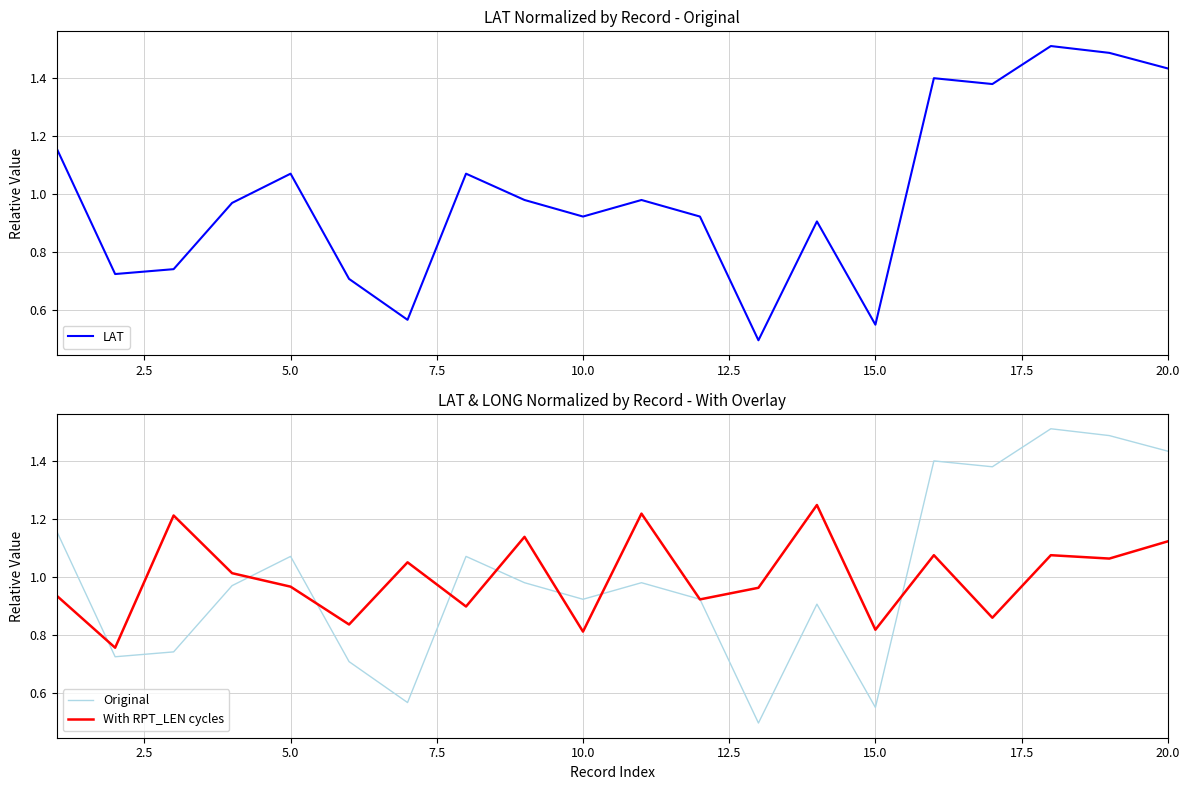

Is it true that With RPT_LEN cycles equals 0.3 at 5.0?

False